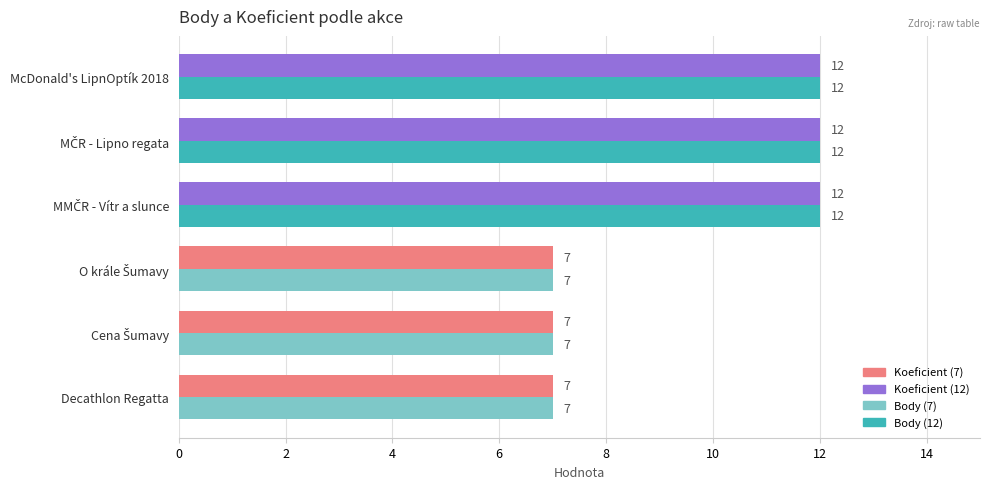

What is the minimum value shown in the chart?

7